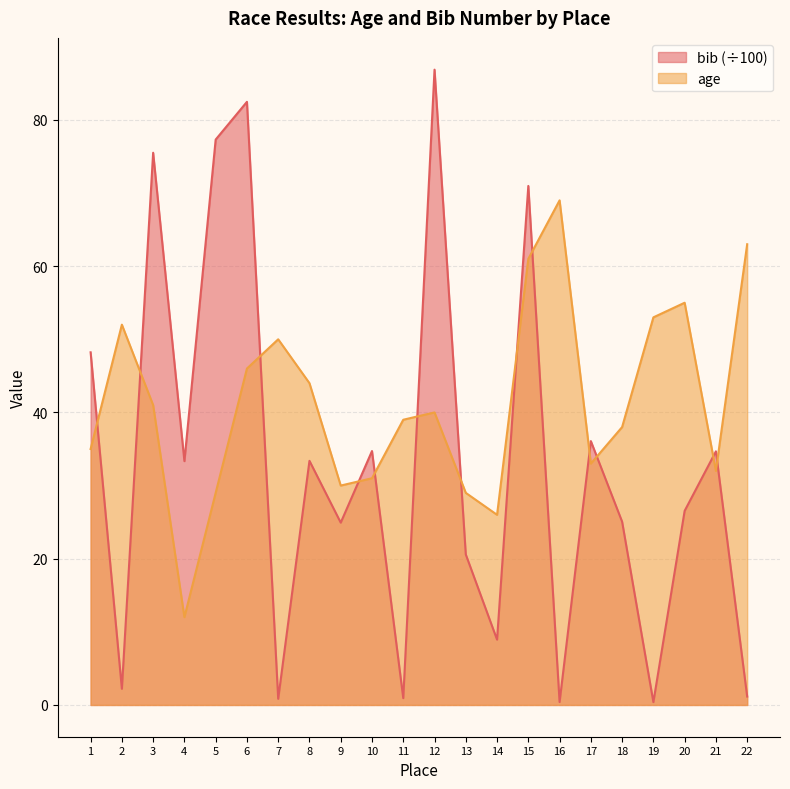

Which series ends up on top after the final intersection of age and bib_scaled?

age